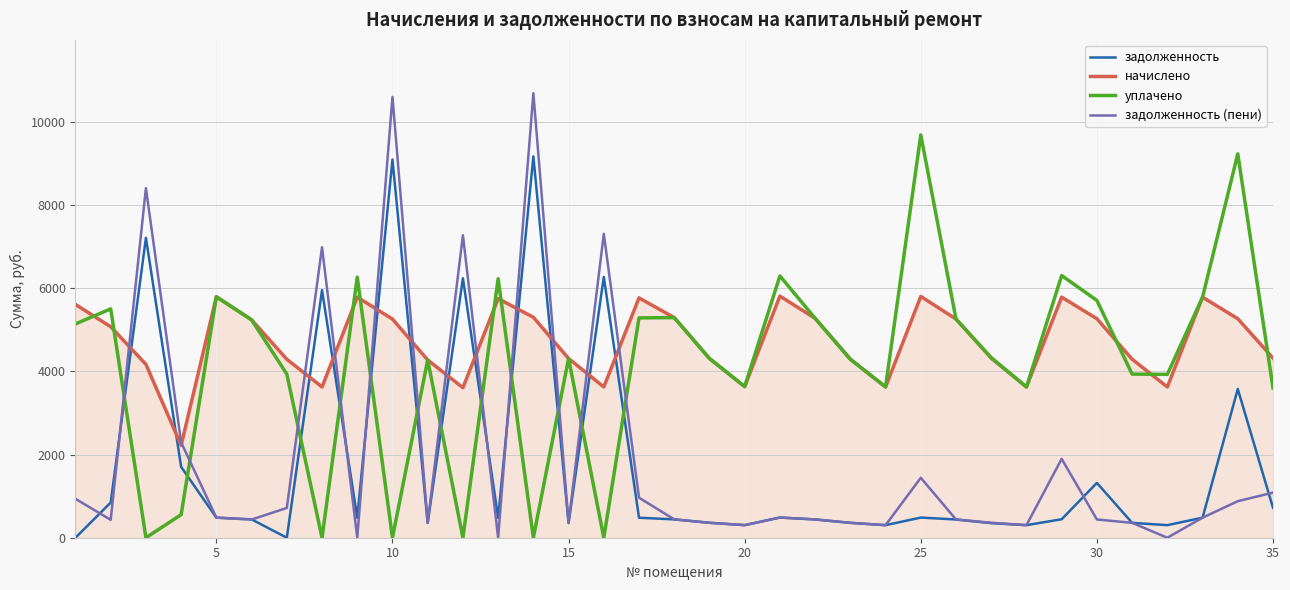

True or false: задолженность and задолженность (пени) cross at least once.

True